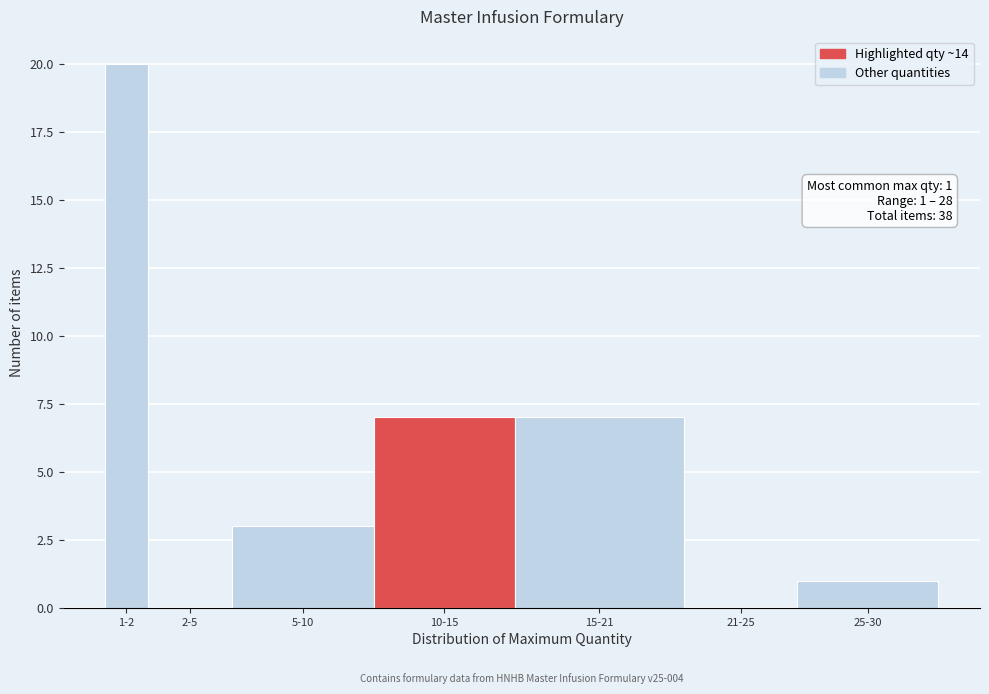

Reading left to right, transcribe all the data shown in this chart.

1-2=20	2-5=0	5-10=3	10-15=7	15-21=7	21-25=0	25-30=1